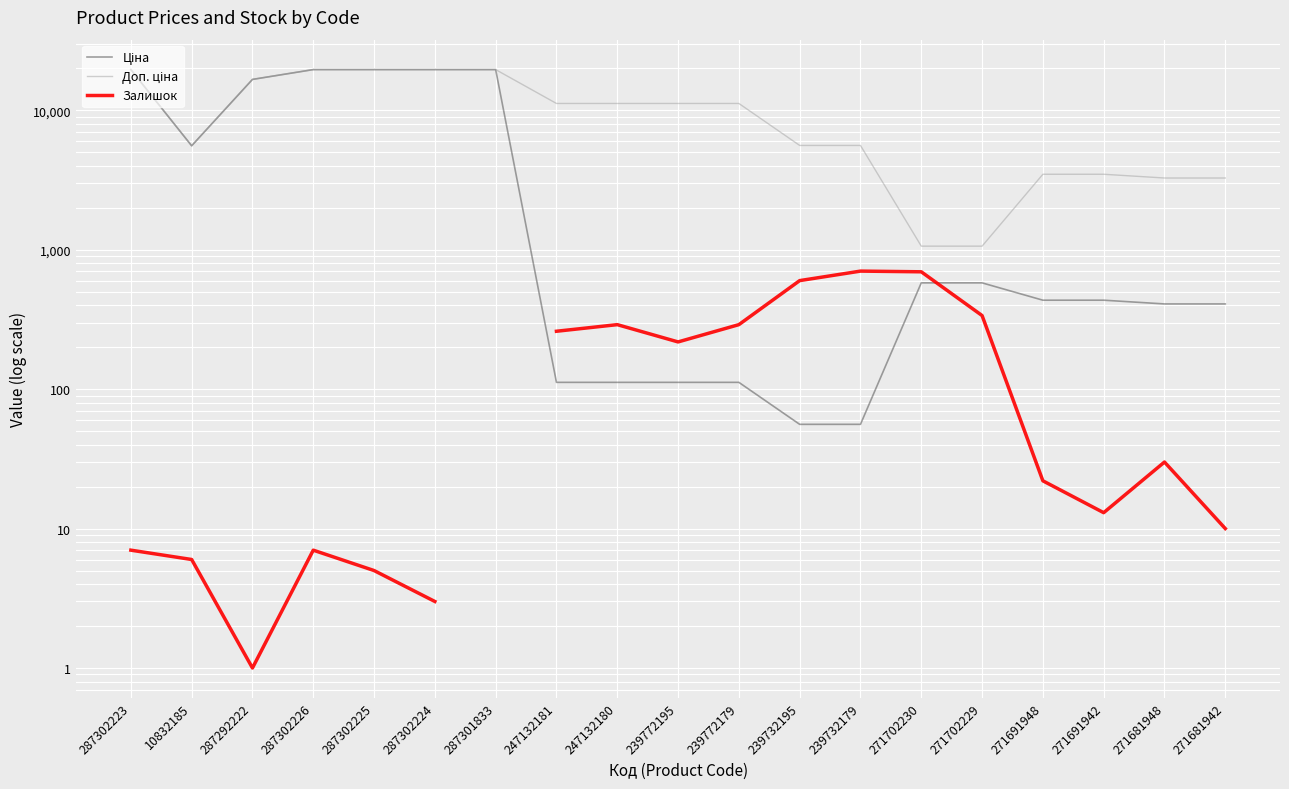

How many categories are shown in the chart?

19